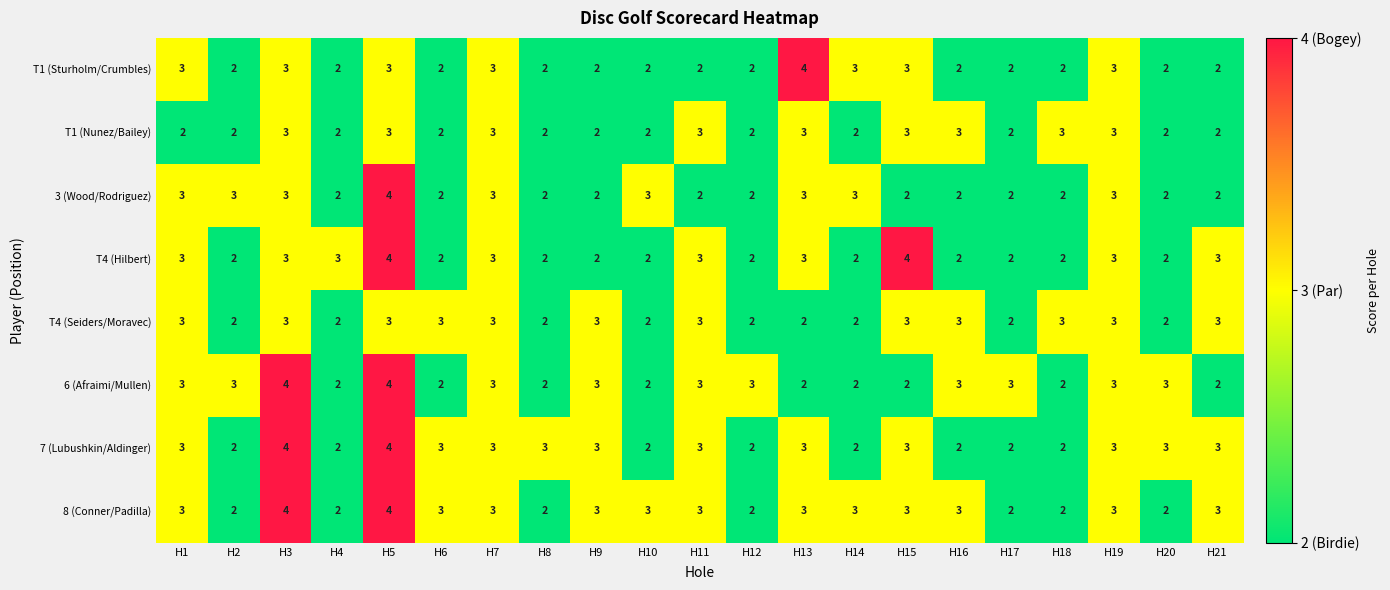

What value does the T4 (Seiders/Moravec) series have at H15?

3